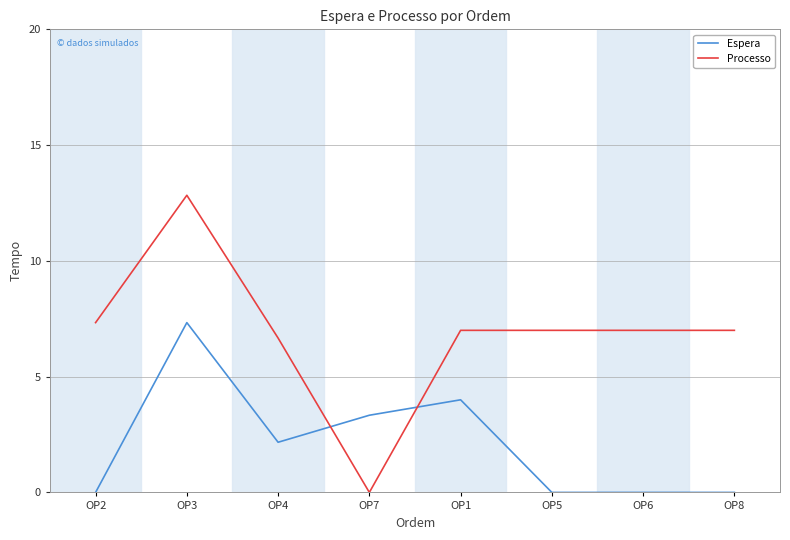

Is it true that Espera equals 10.0 at OP3?

False